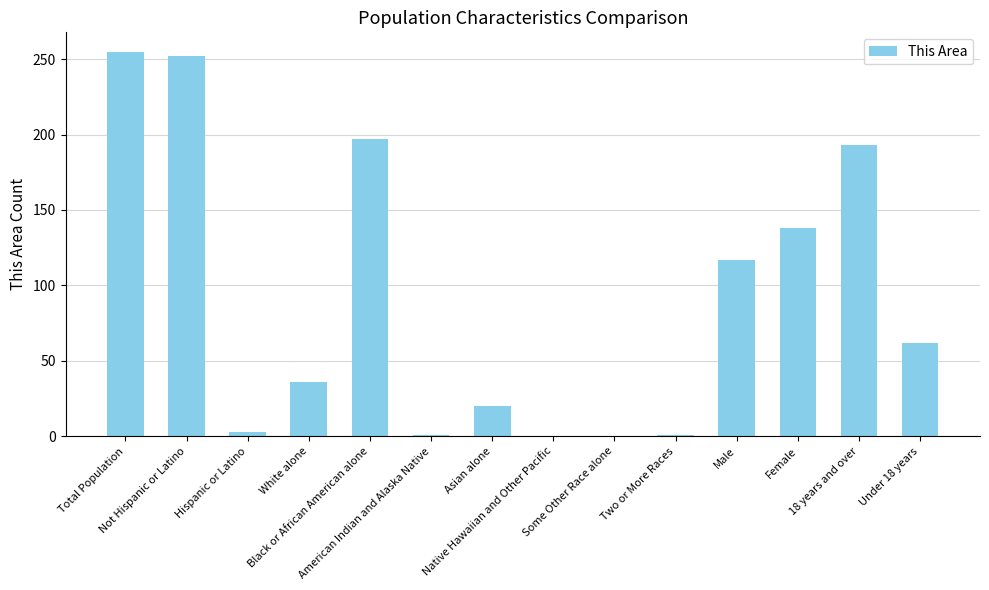

What is the sum of all values?

1275